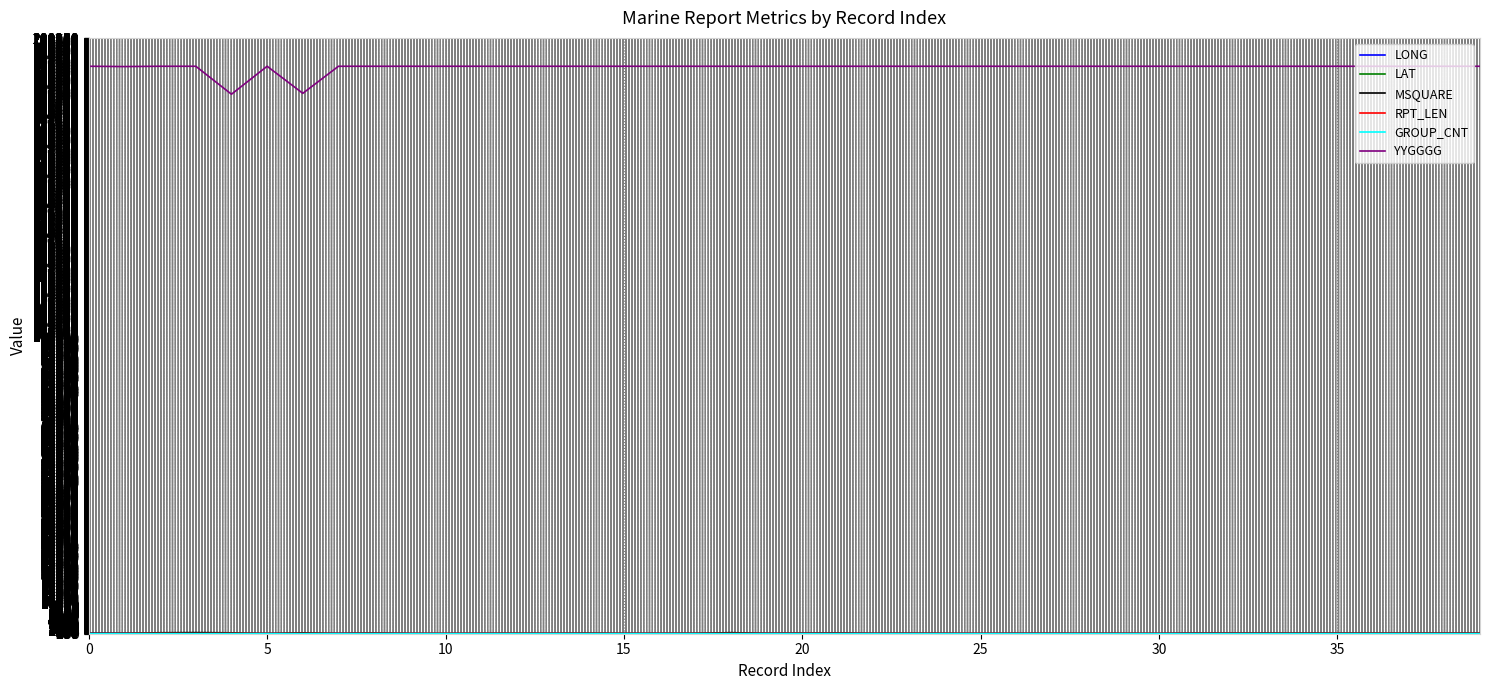

What is the greatest value displayed?

190800.0